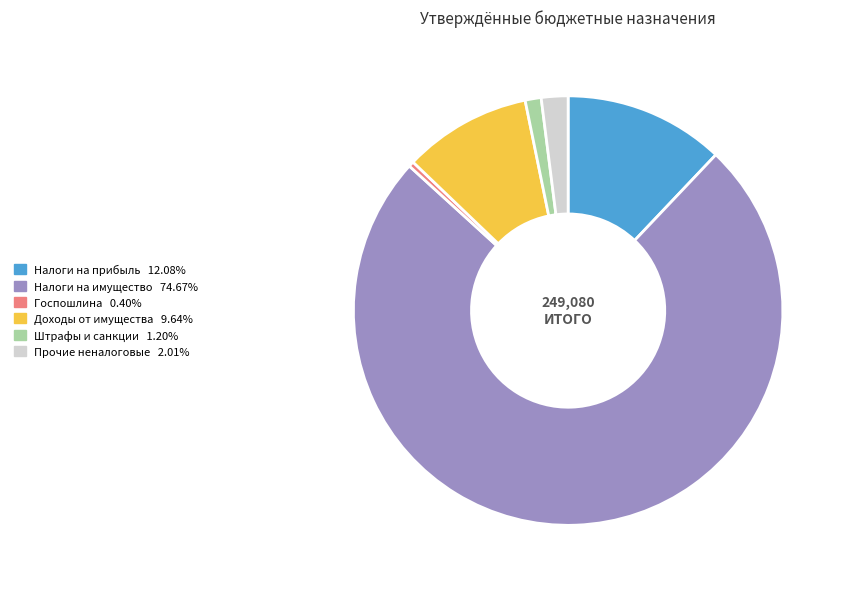

Does any single category account for the majority?

Yes